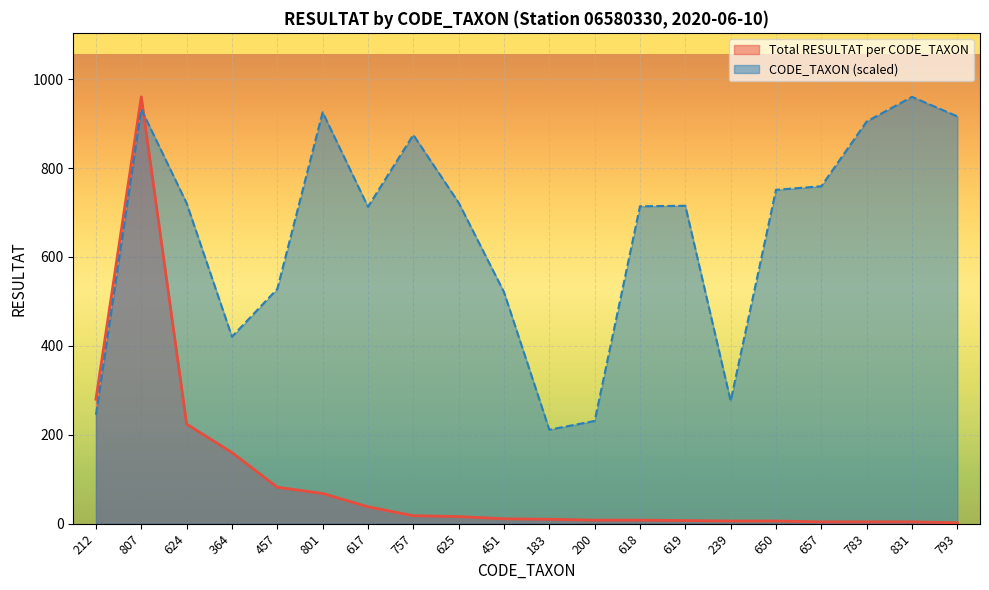

How many lines are shown in the chart?

2